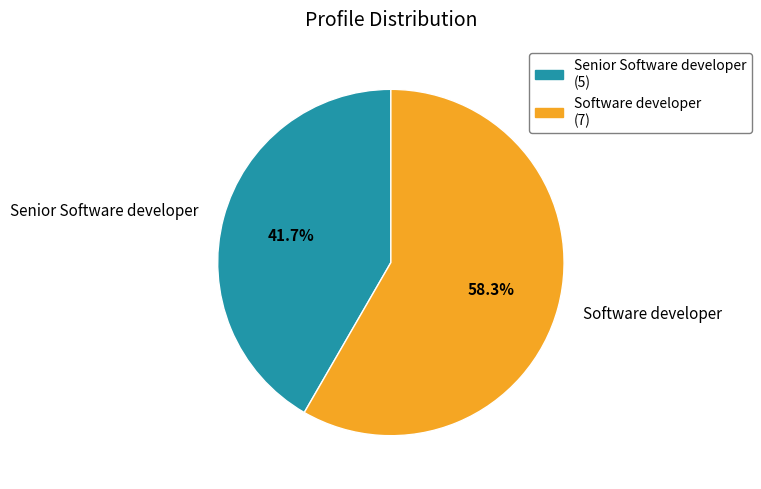

Do Software developer and Senior Software developer together represent more than half of the pie?

Yes